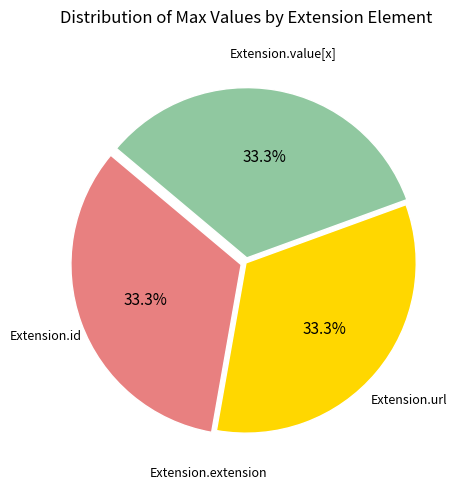

Is there any slice that represents more than half of the pie?

No